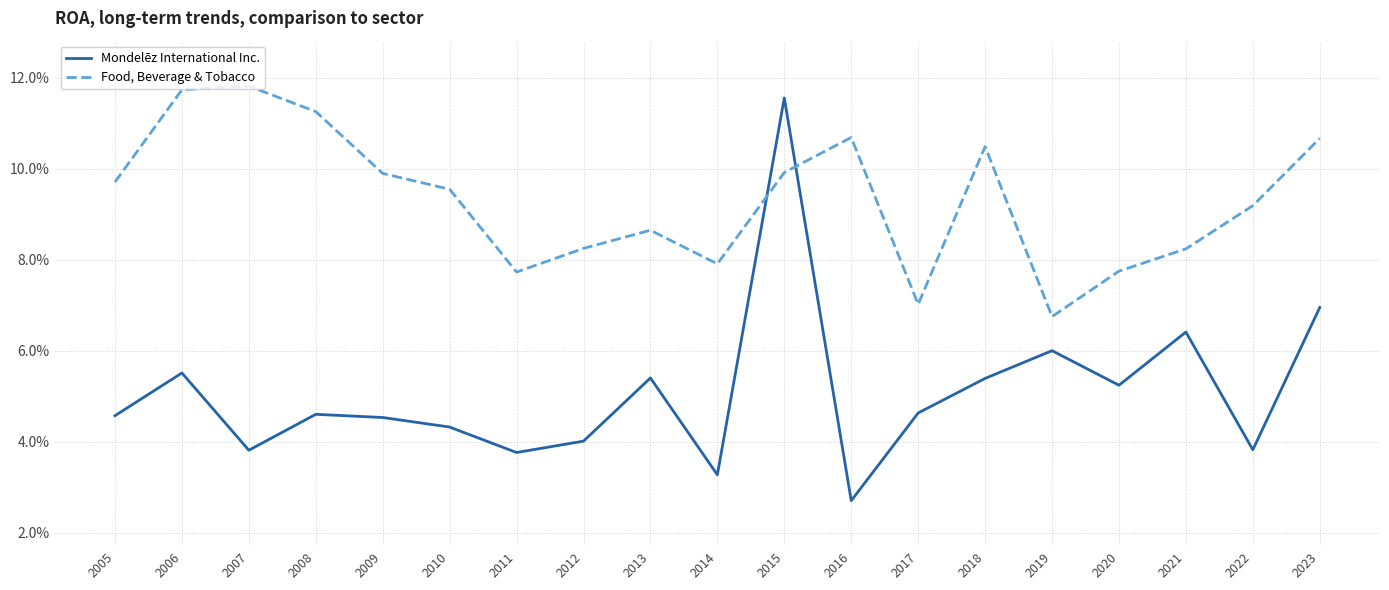

Is the value of Mondelēz International Inc. at 2020 greater than the value of Food, Beverage & Tobacco at 2019?

No